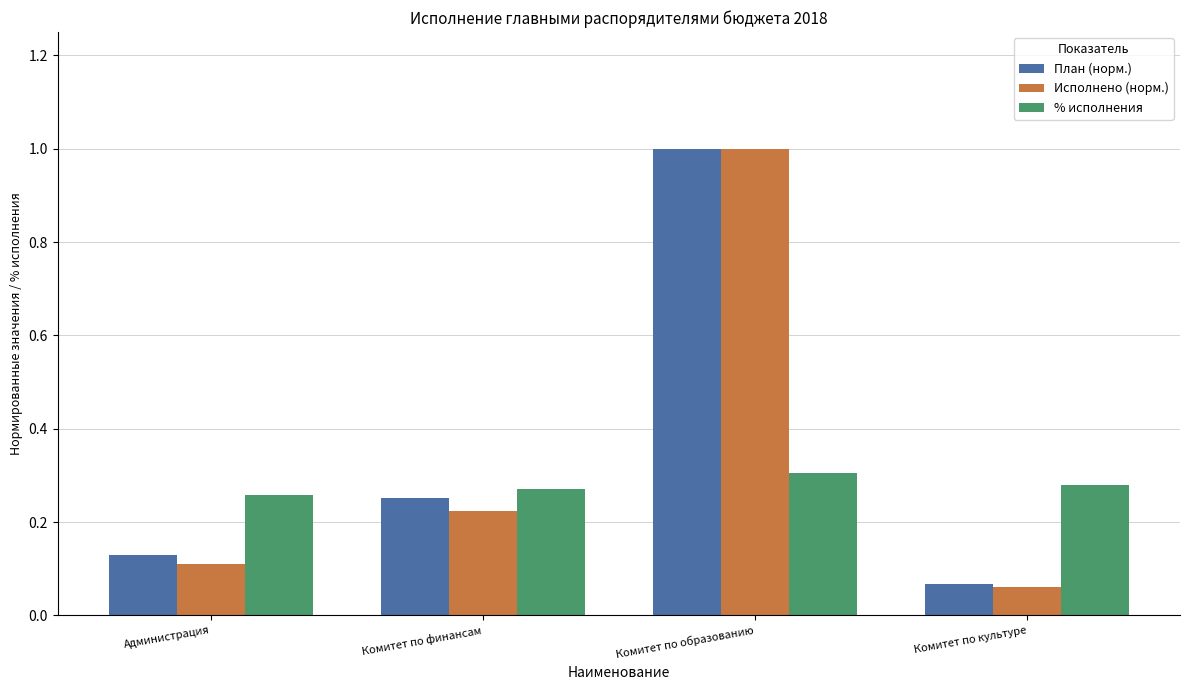

Are the bars grouped side by side (vs. stacked)?

Yes